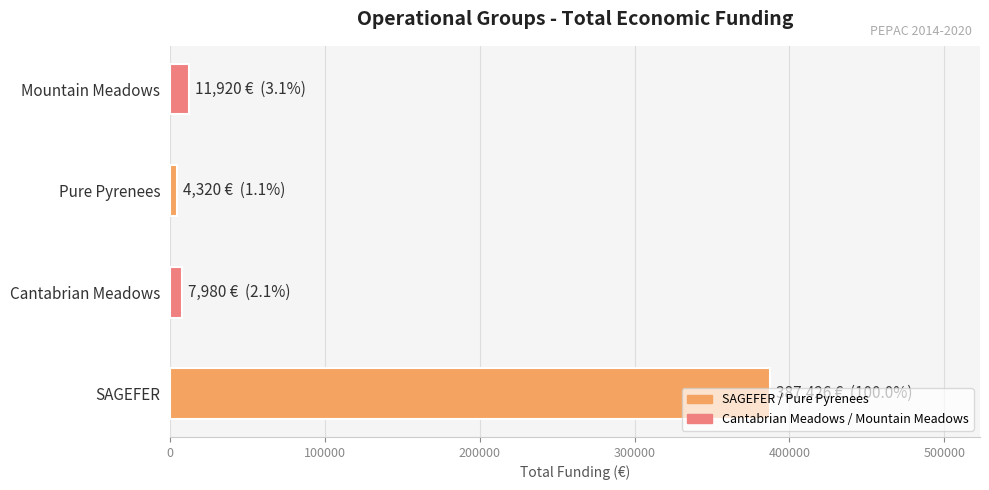

True or false: the data shows 664685 at SAGEFER.

False